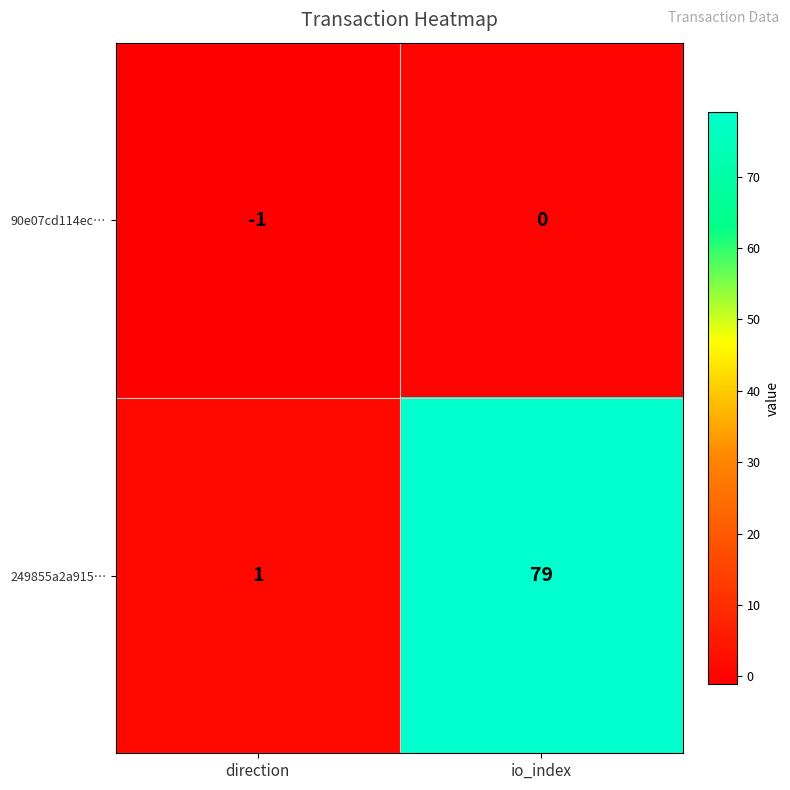

Which series has the largest total across all categories?

249855a2a915…